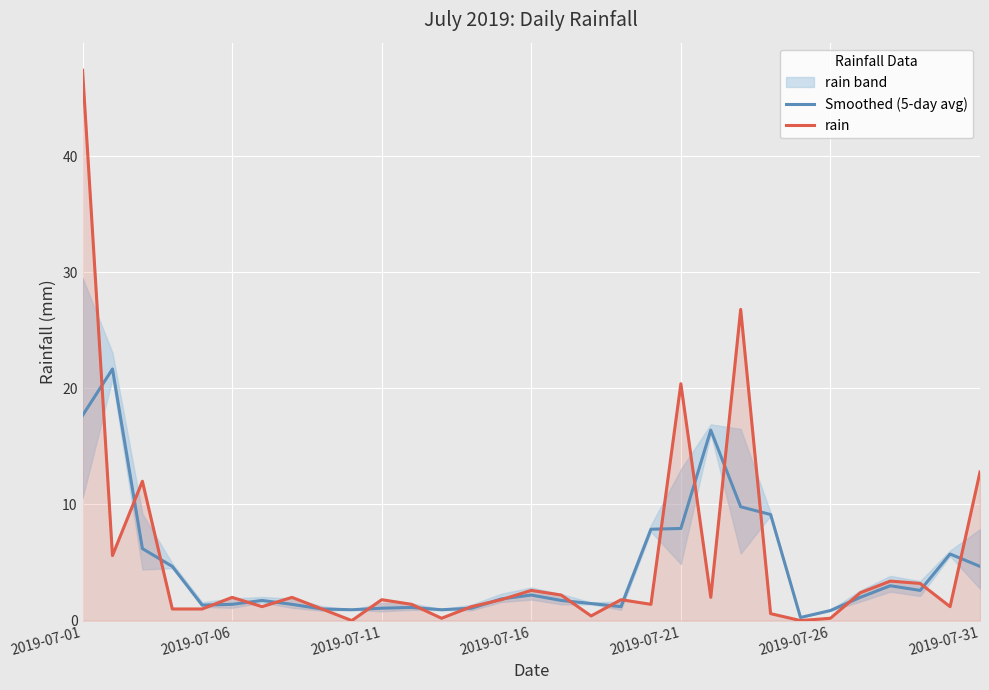

Which category has the highest value in the rain series?

2019-07-01